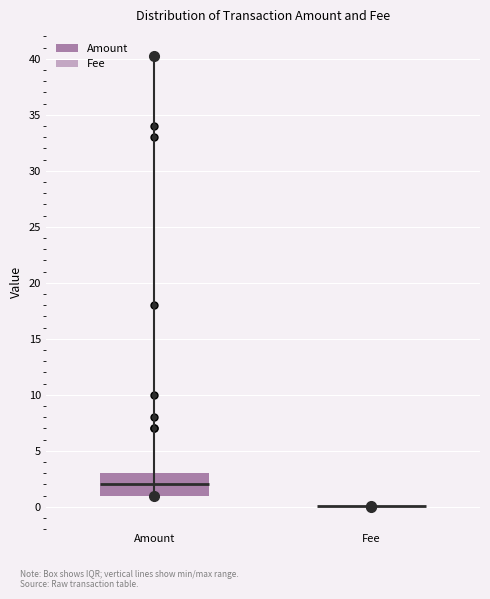

Reading left to right, read every box against the y-axis: the position of its median line, the range the box covers, and the ends of its whiskers. The values are not printed on the chart, so give them approximately, as read against the axis.

Amount: median 2, box 1 to 3, whiskers 1 to 3
Fee: box collapsed to a line at 0, whiskers 0 to 0